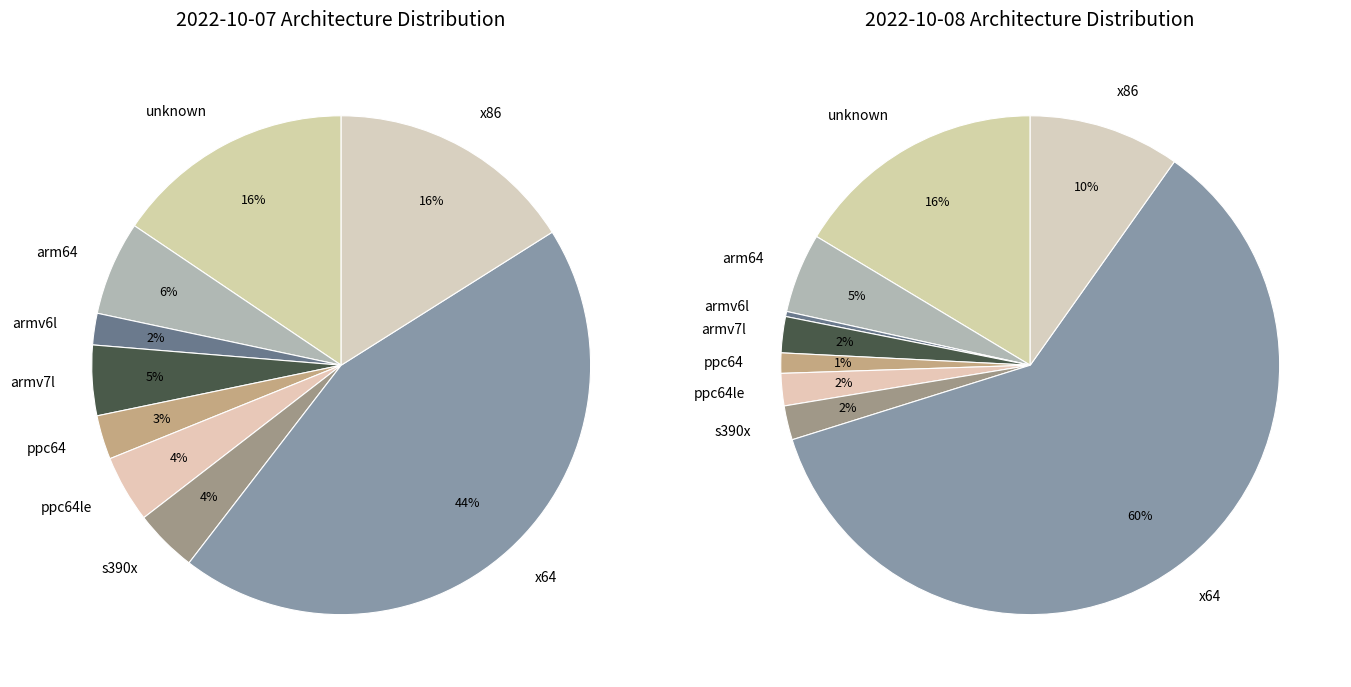

Which category has the biggest portion of the pie?

x64